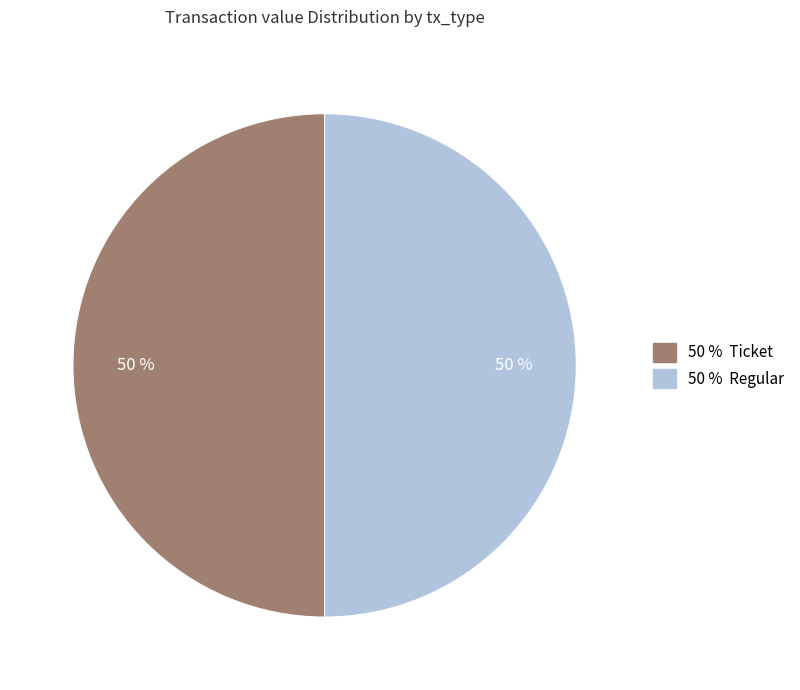

To the nearest percent, what is the average slice percentage?

50%